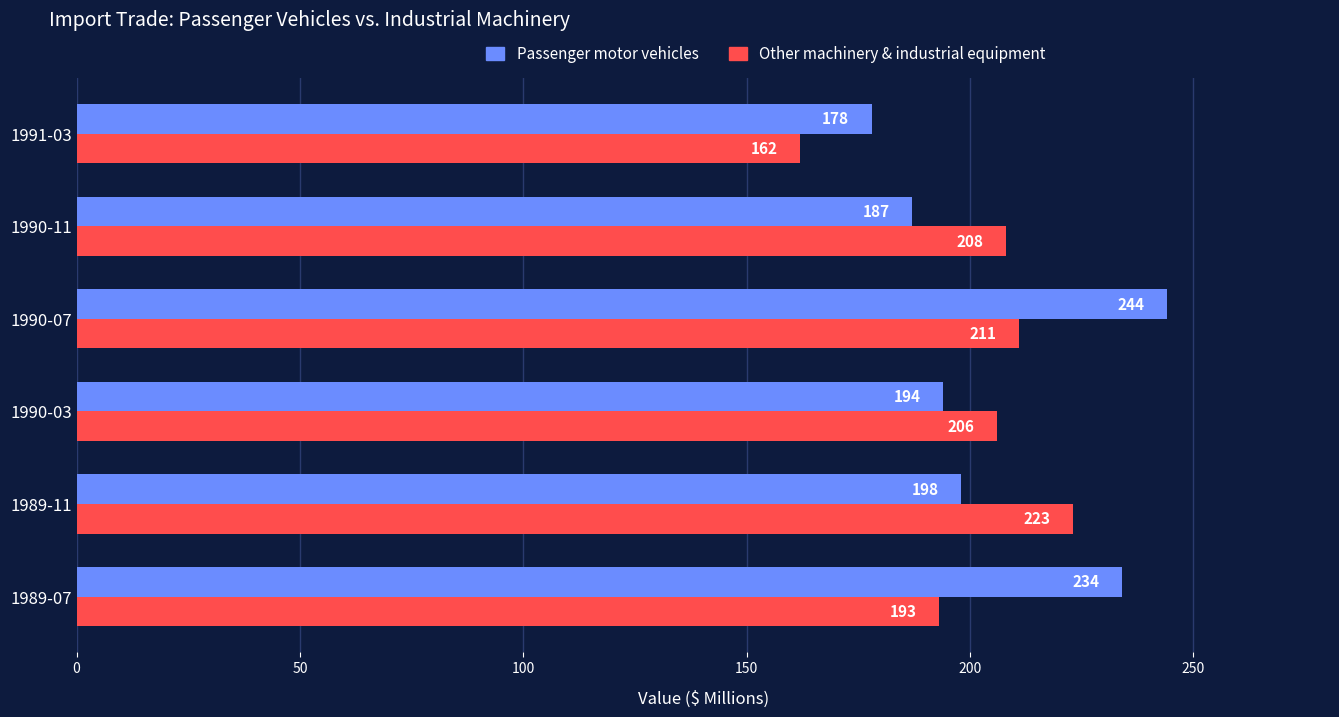

What is the spread (max minus min) of values at 1991-03?

16